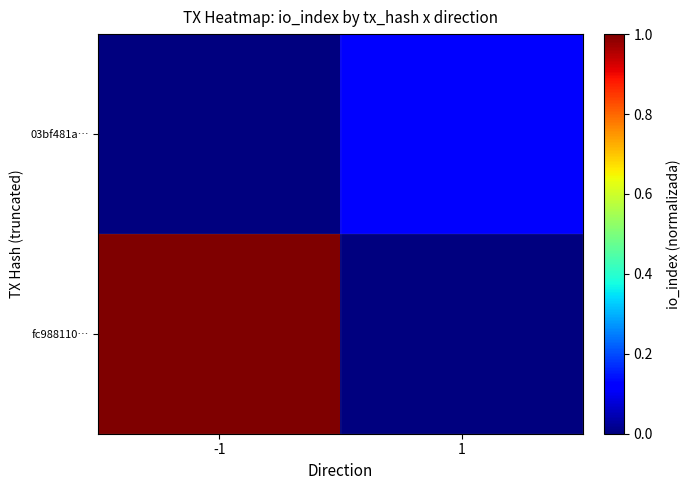

Reading right to left, list all the values displayed in this chart.

fc988110…: 1=0.0	-1=1.0
03bf481a…: 1=0.1	-1=0.0